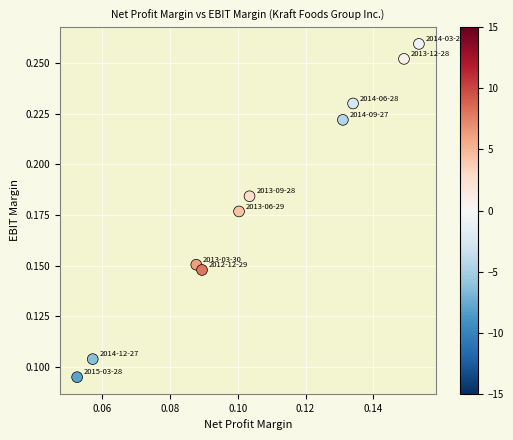

How many data points are displayed?

10